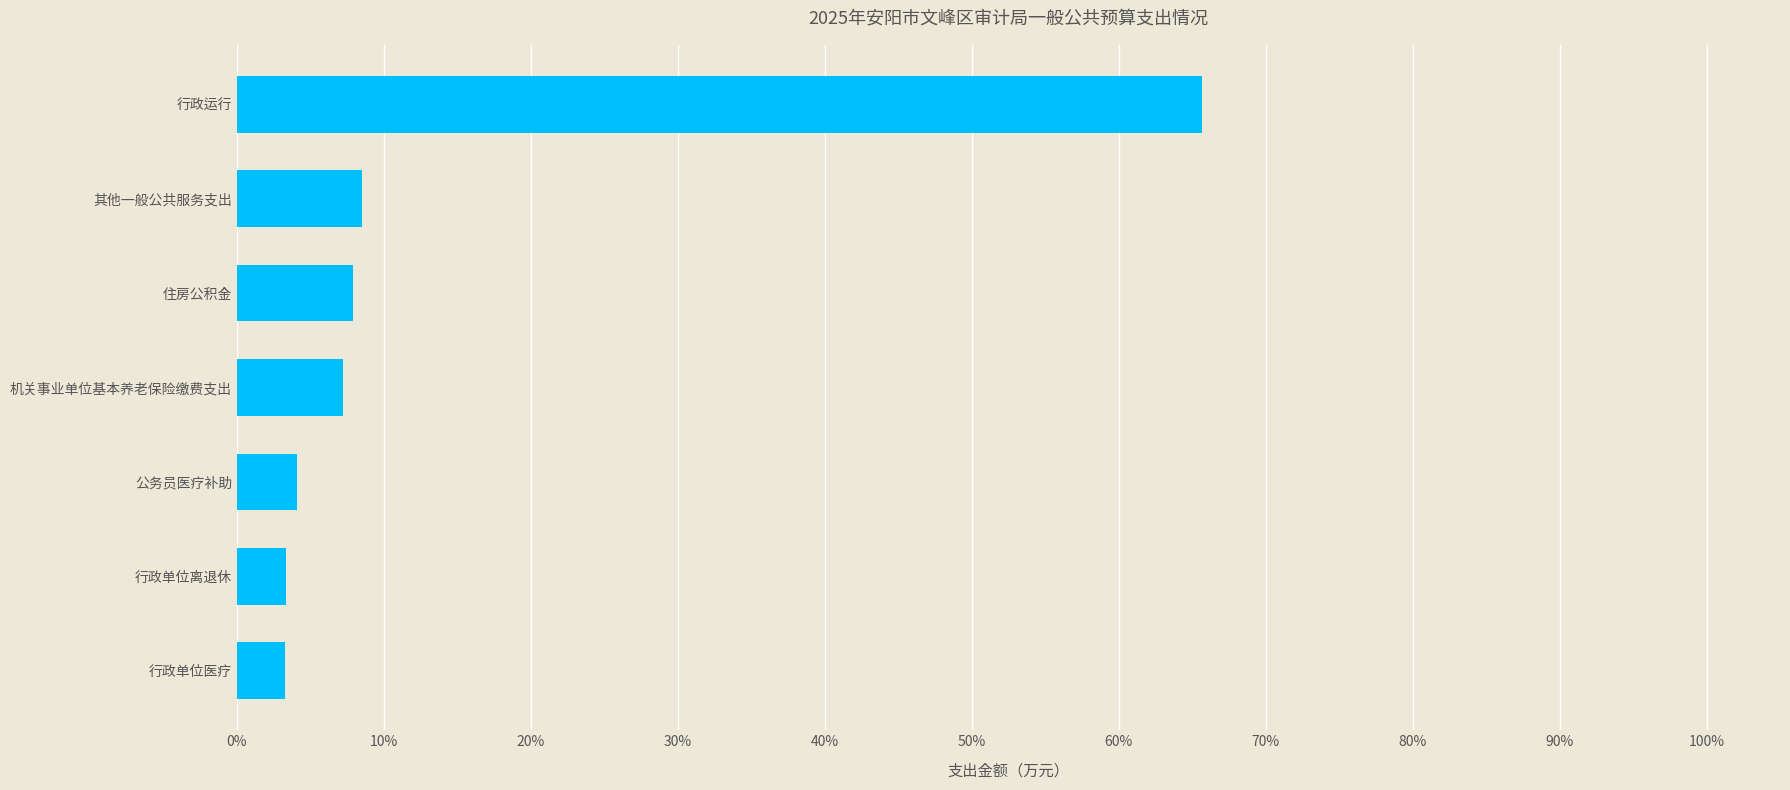

Does the chart contain any negative values?

No